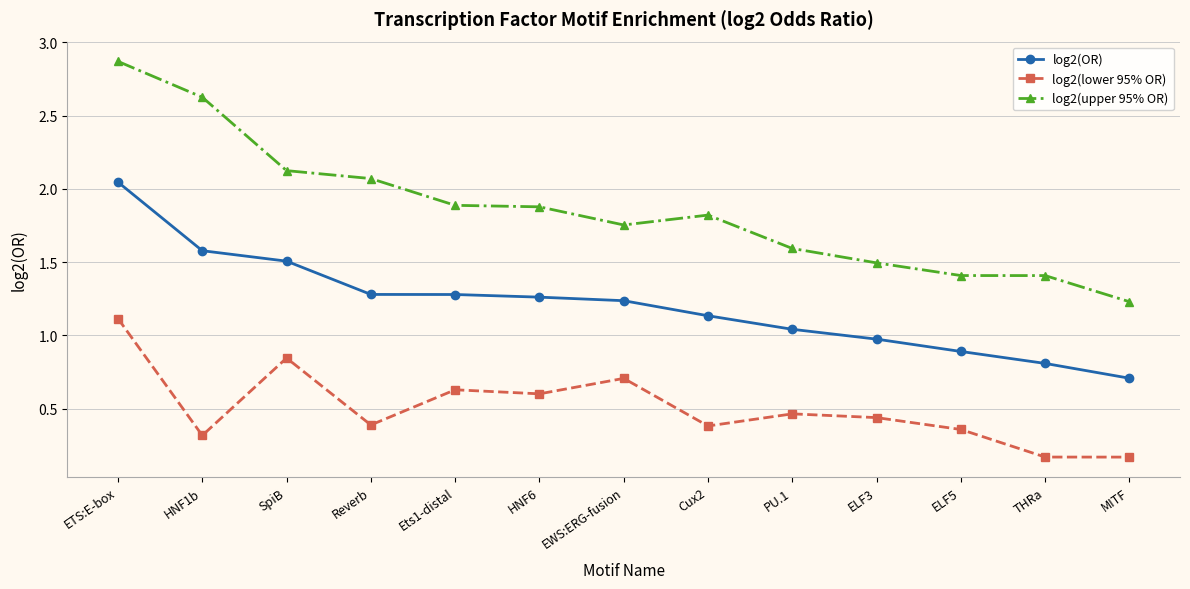

What value does the log2(OR) series have at SpiB?

1.5